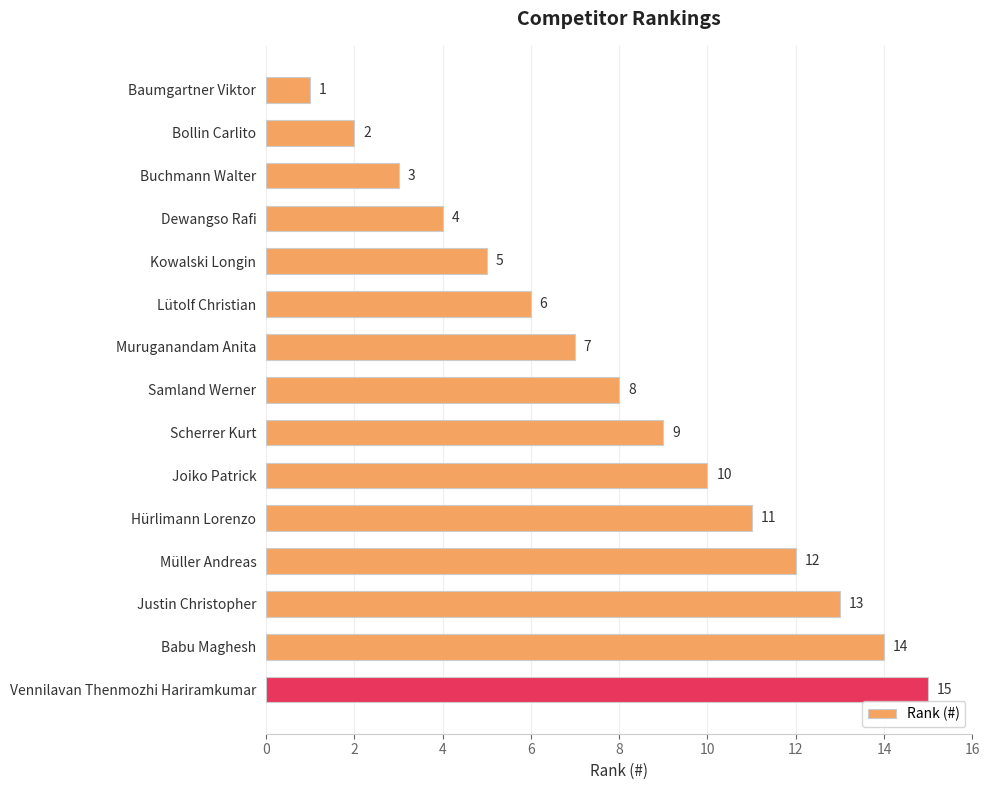

Where is the data nearest to the value 8?

Samland Werner